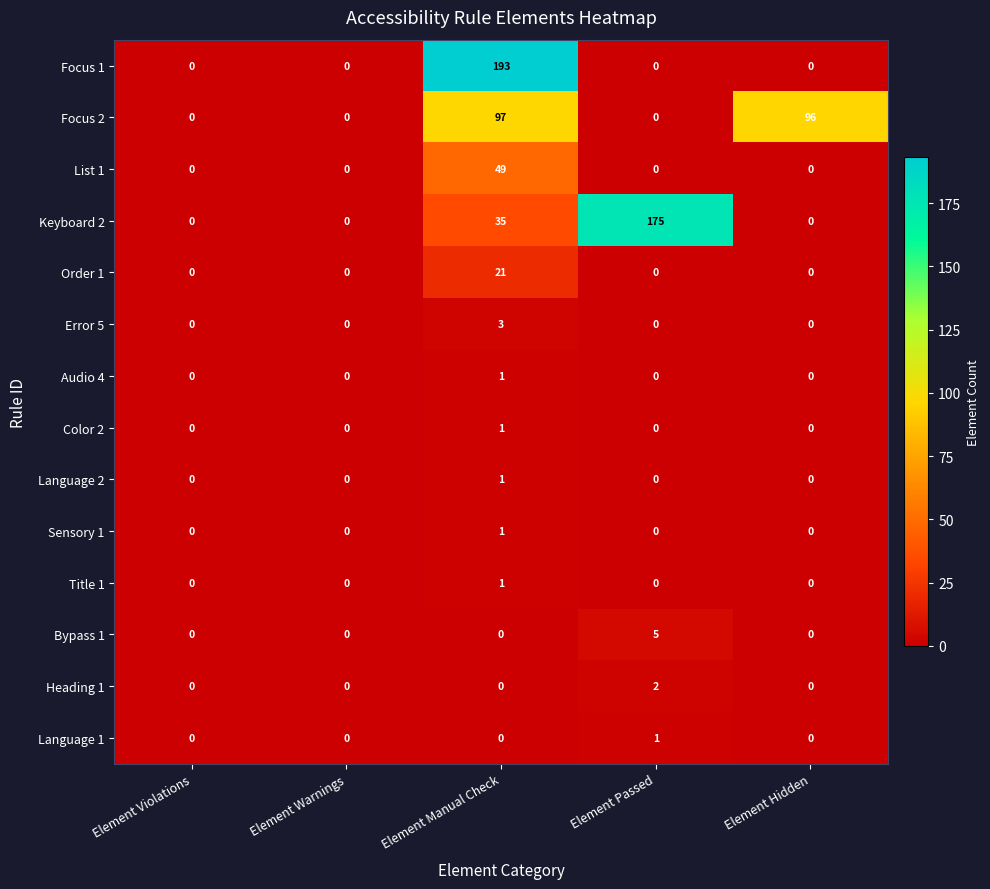

What is the difference between the Order 1 values at Element Manual Check and Element Violations?

21